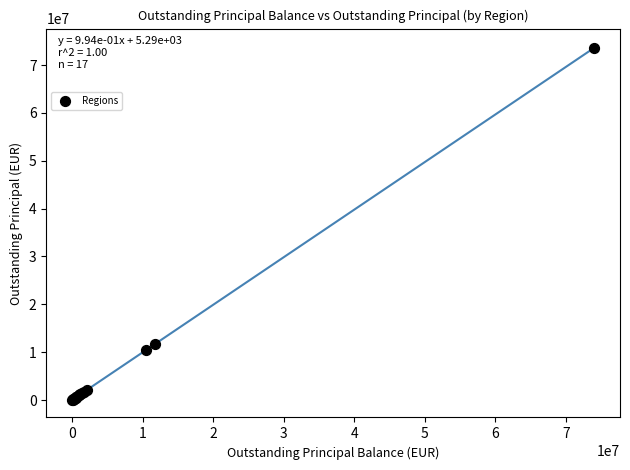

What Y value in the scatter plot is closest to 36804379?

11770111.3